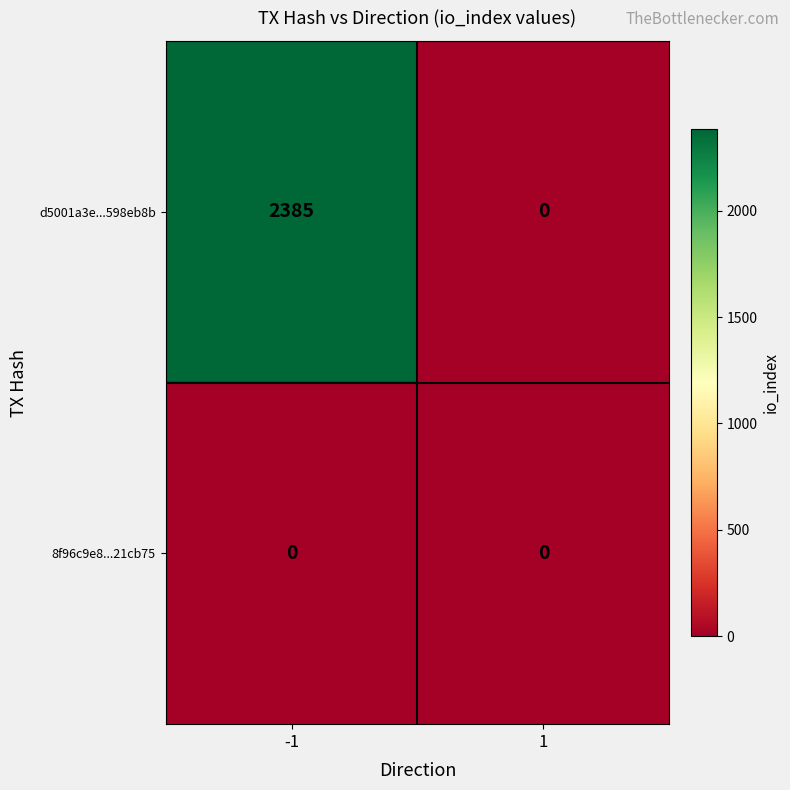

Which series changed the most between -1 and 1?

d5001a3e...598eb8b